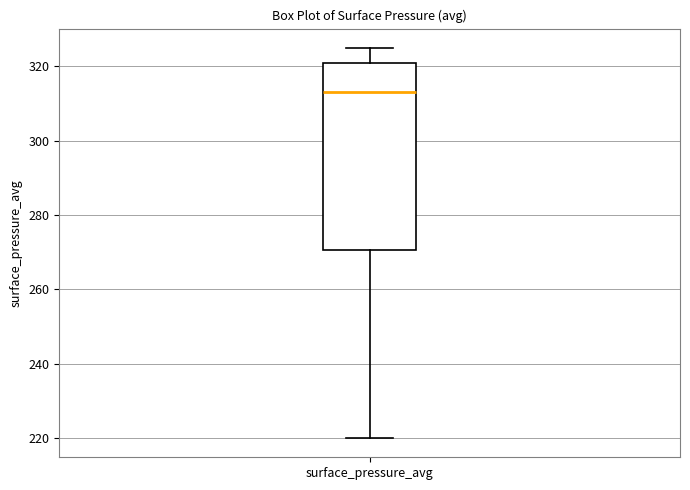

Read this box plot against the y-axis: the position of the median line, the range covered by the box, and the ends of both whiskers. The values are not printed on the chart, so give them approximately, as read against the axis.

median 312, box 270 to 320, whiskers 220 to 324